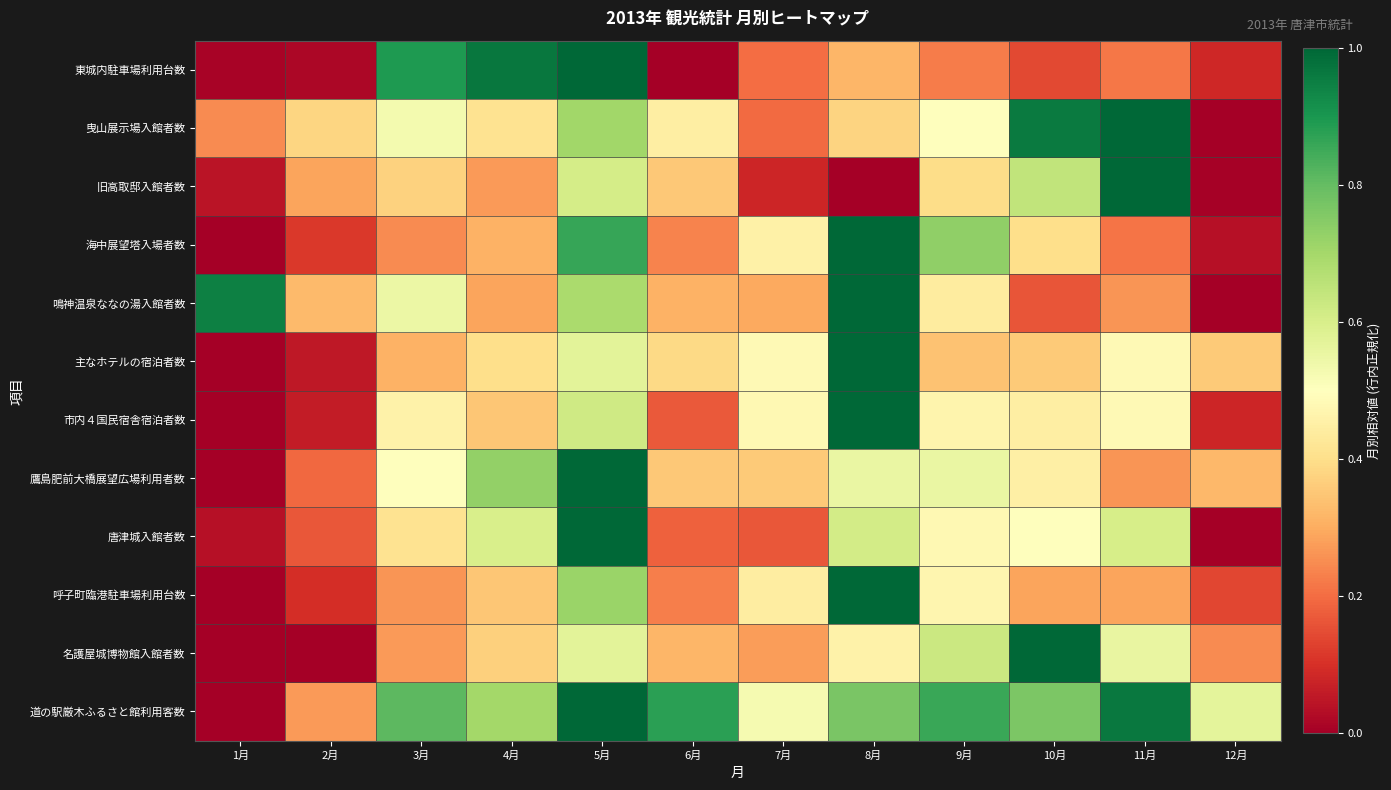

At how many categories does at least one series exceed 0?

12